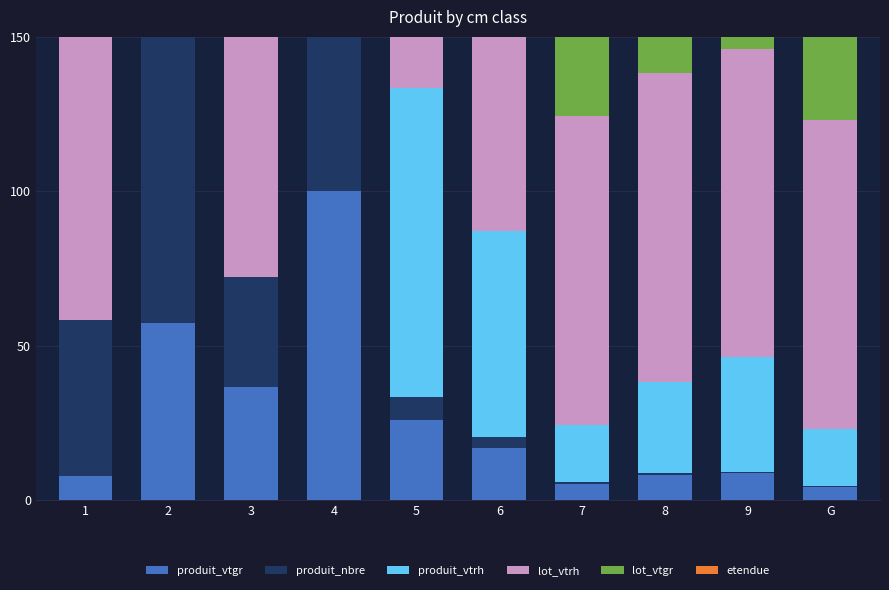

Reading left to right, transcribe all the data shown in this chart.

produit_vtgr: 7.7	57.3	36.7	100.0	25.8	16.8	5.1	8.0	8.6	4.4
produit_nbre: 50.7	100.0	35.5	51.7	7.5	3.5	0.7	0.7	0.5	0.2
produit_vtrh: 0.0	0.0	0.0	0.0	100.0	66.7	18.5	29.6	37.0	18.5
lot_vtrh: 100.0	100.0	100.0	100.0	100.0	100.0	100.0	100.0	100.0	100.0
lot_vtgr: 100.0	100.0	100.0	100.0	100.0	100.0	100.0	100.0	100.0	100.0
etendue: 100.0	100.0	100.0	100.0	100.0	100.0	100.0	100.0	100.0	100.0